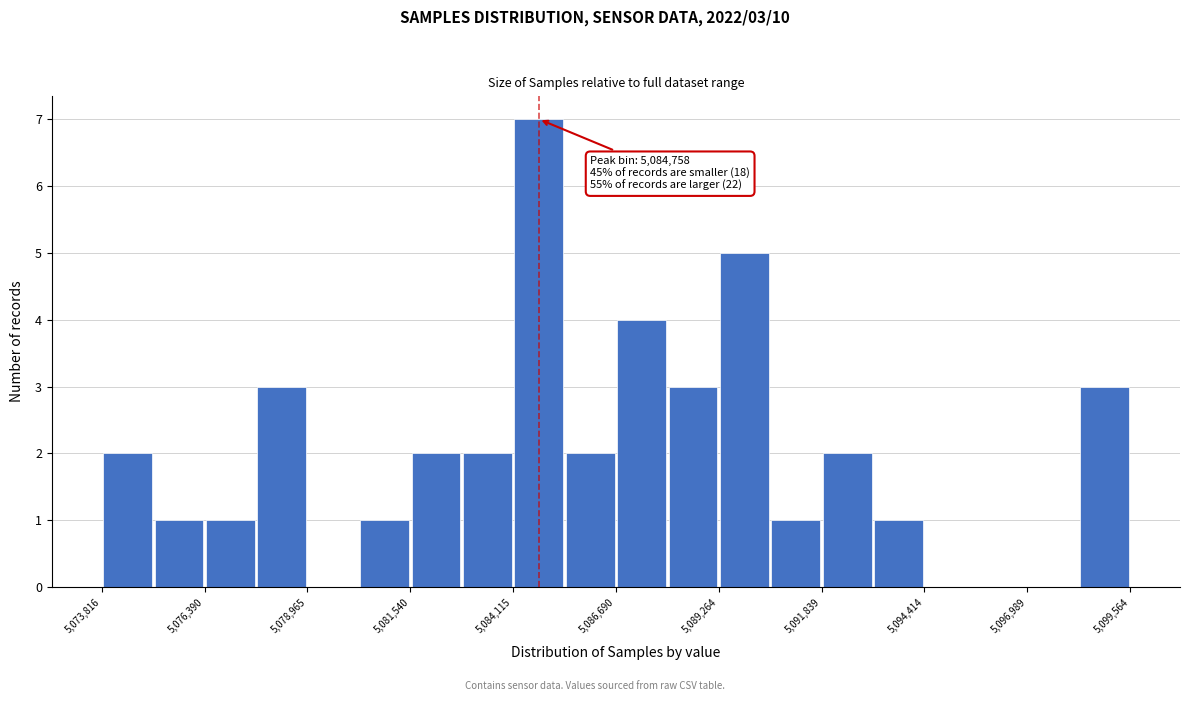

Read against the x-axis, roughly where is the centre of the tallest bar?

5085000